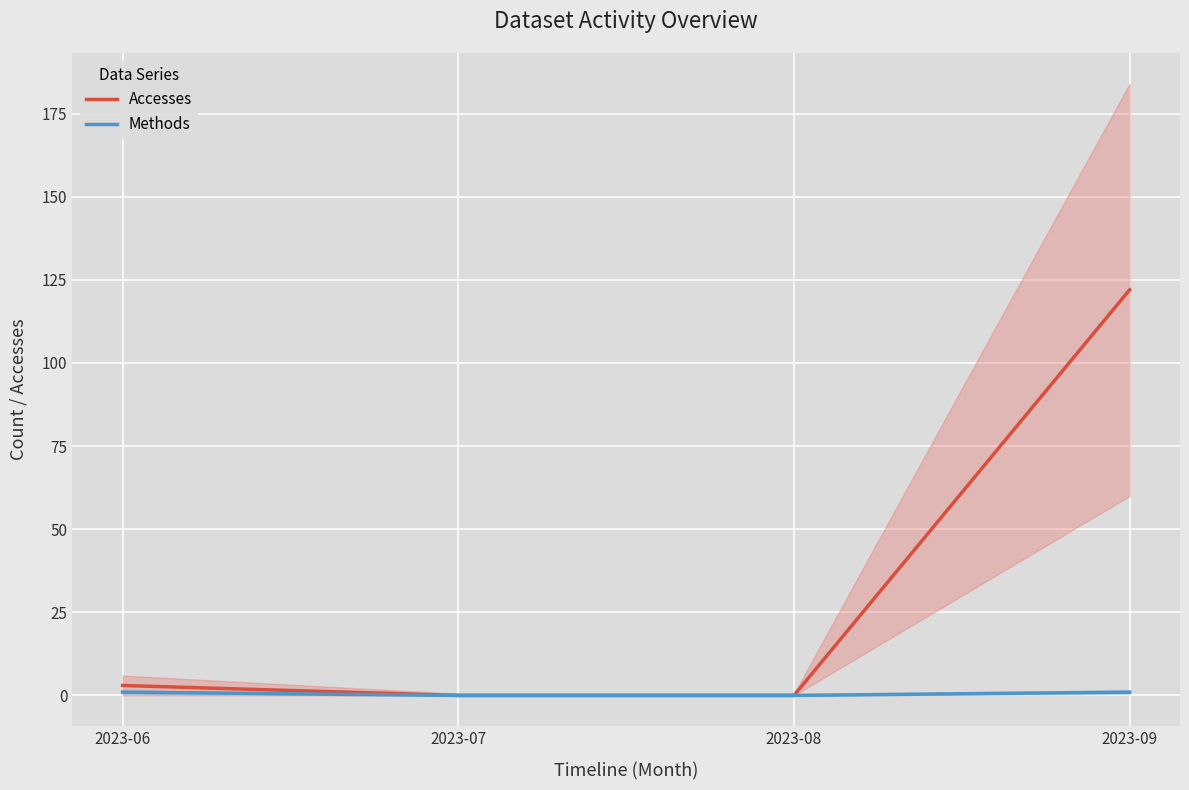

True or false: Methods and Accesses cross at least once.

False